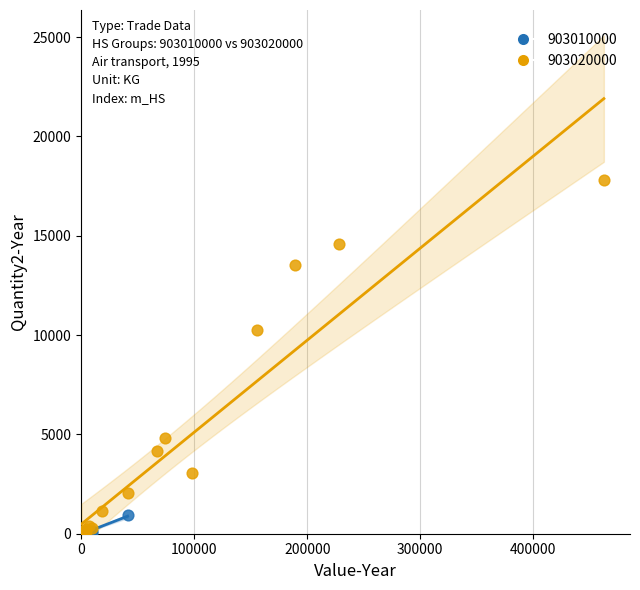

Which series has the widest spread of Y values?

903020000